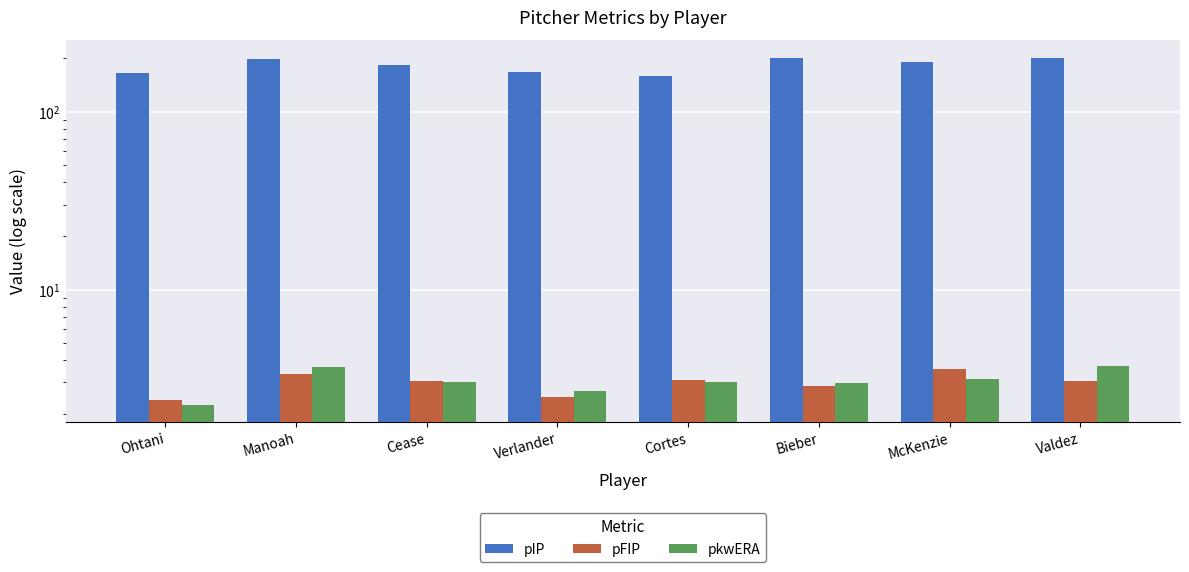

Between Ohtani and Cease, which series saw the biggest shift?

pIP